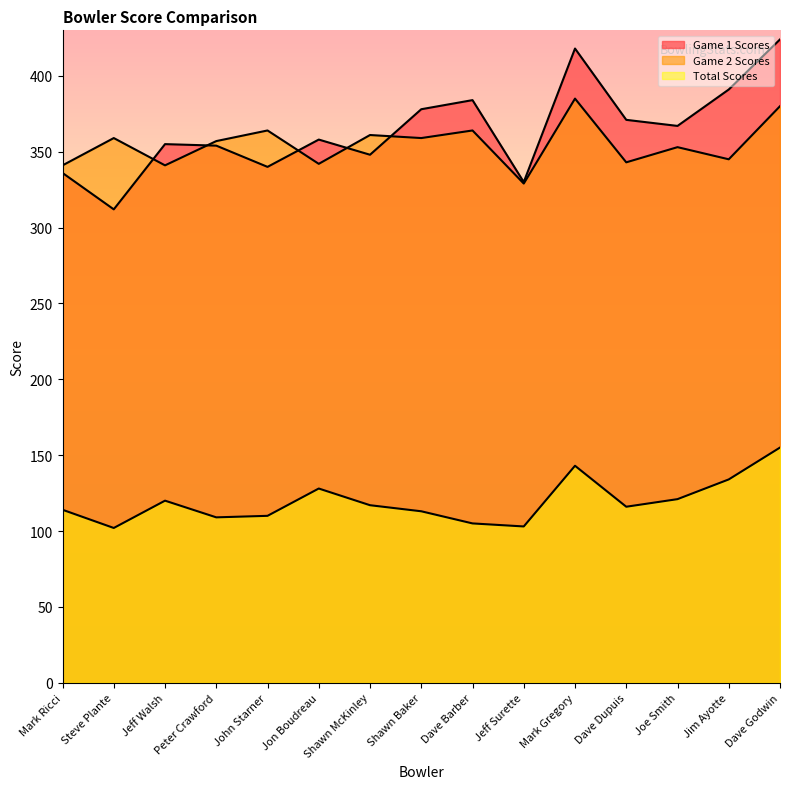

Does the chart display data point markers on the line(s)?

No